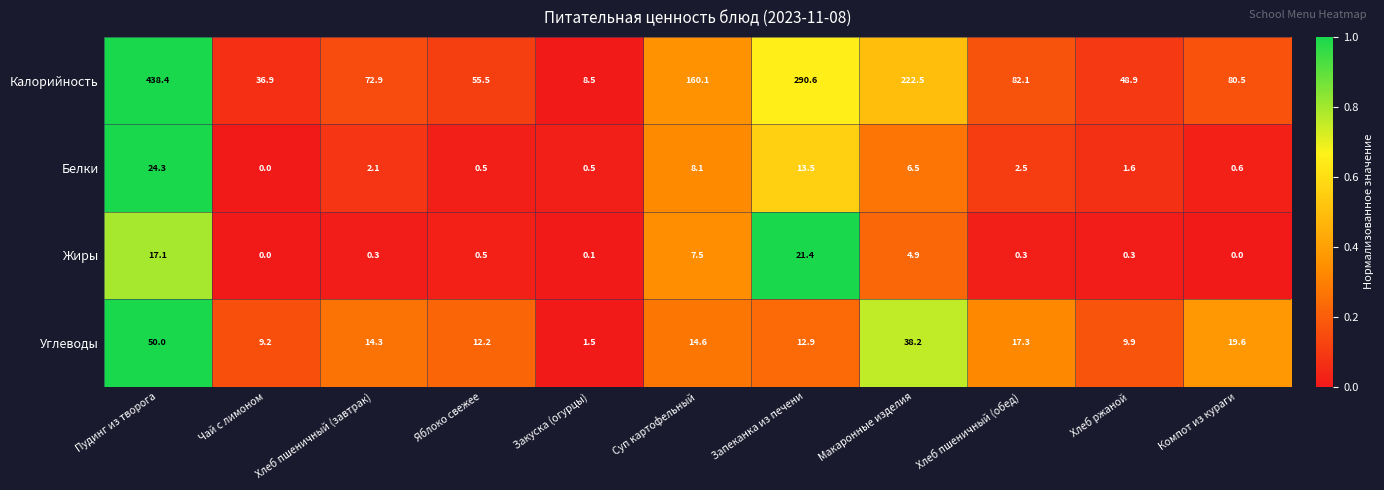

What is the difference between the highest and lowest values at Яблоко свежее?

55.0